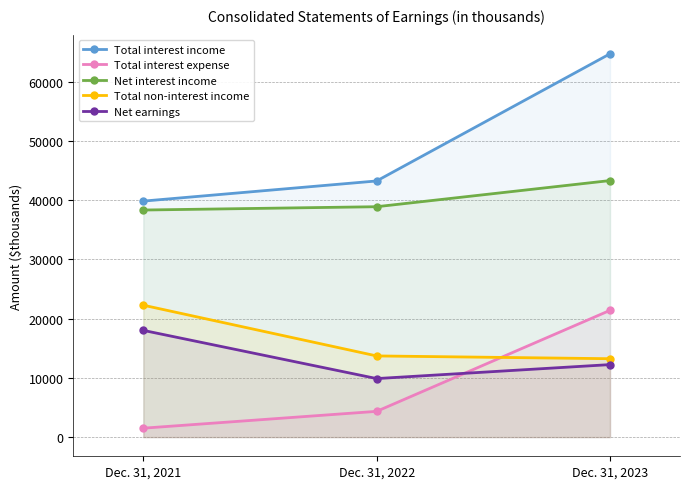

Where is Total interest expense nearest to the value 11448?

Dec. 31, 2022